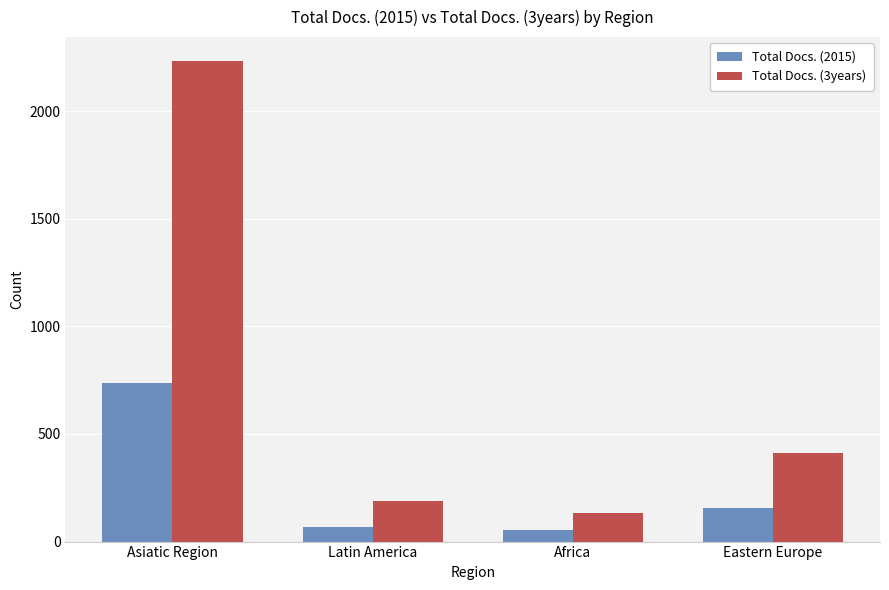

What is the label of the 3rd bar from the left?

Africa